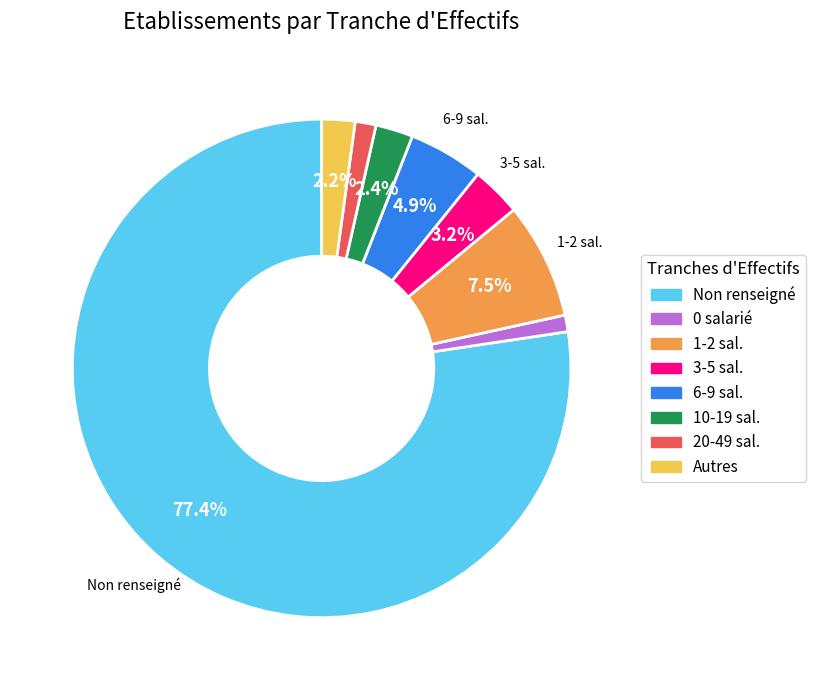

Does any single category account for the majority?

Yes